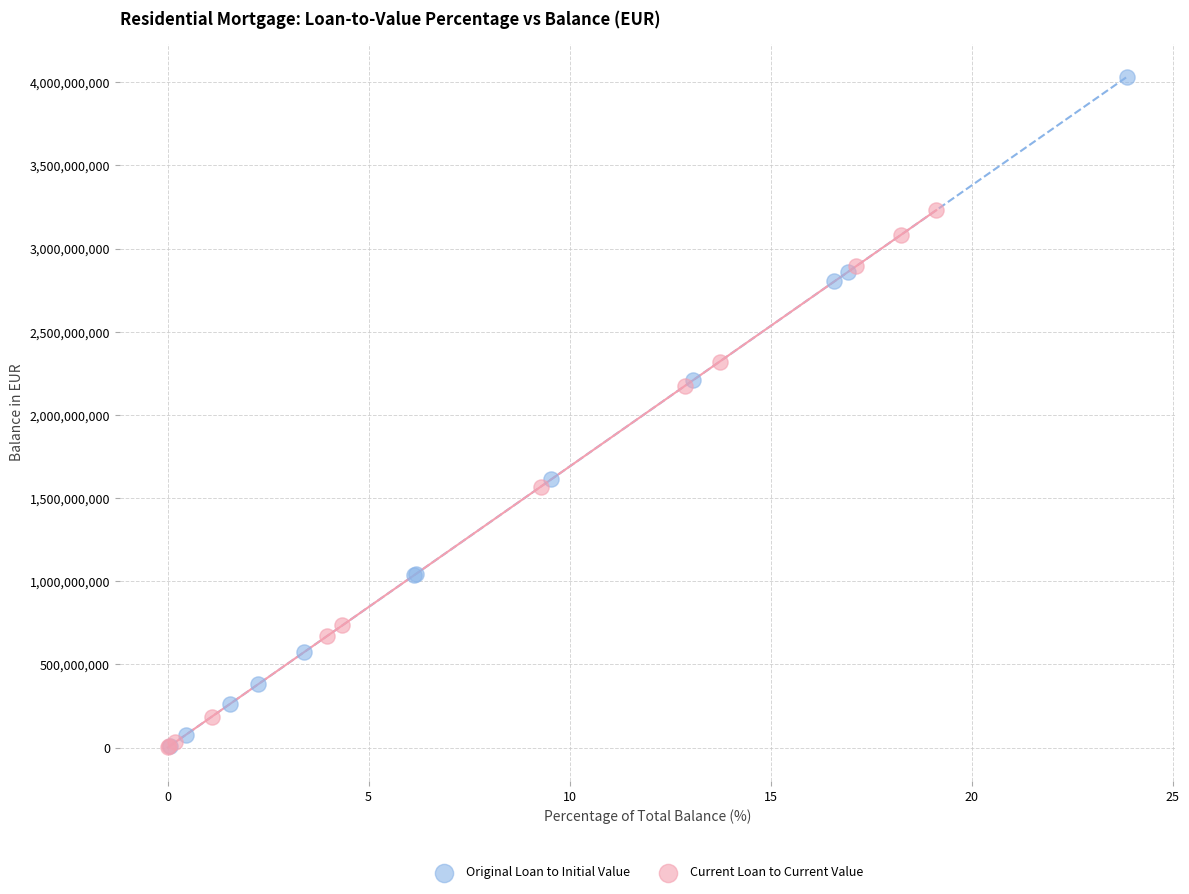

What are all the series names shown in the legend?

Original Loan to Initial Value, Current Loan to Current Value